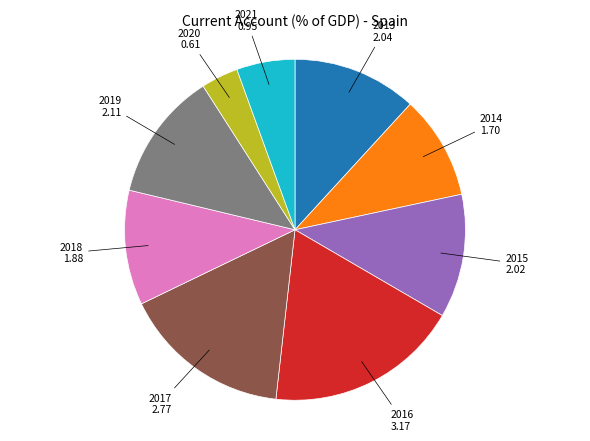

Is there any slice that represents more than half of the pie?

No